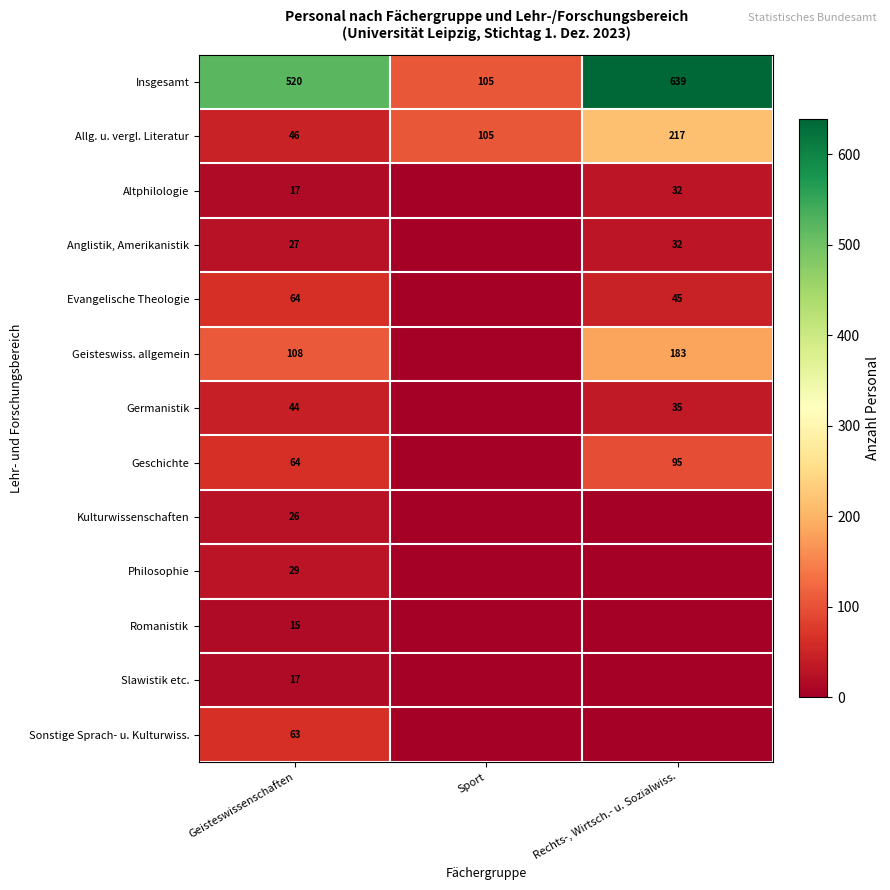

What is the average value of the Allg. u. vergl. Literatur series?

123